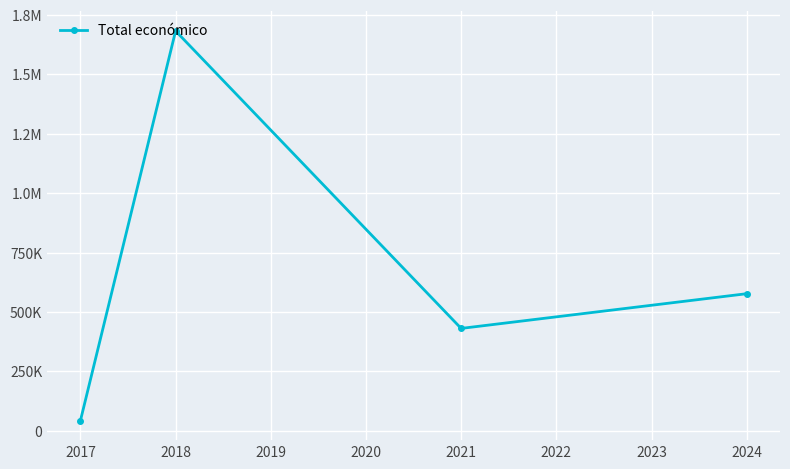

What is the average value?

682936.4